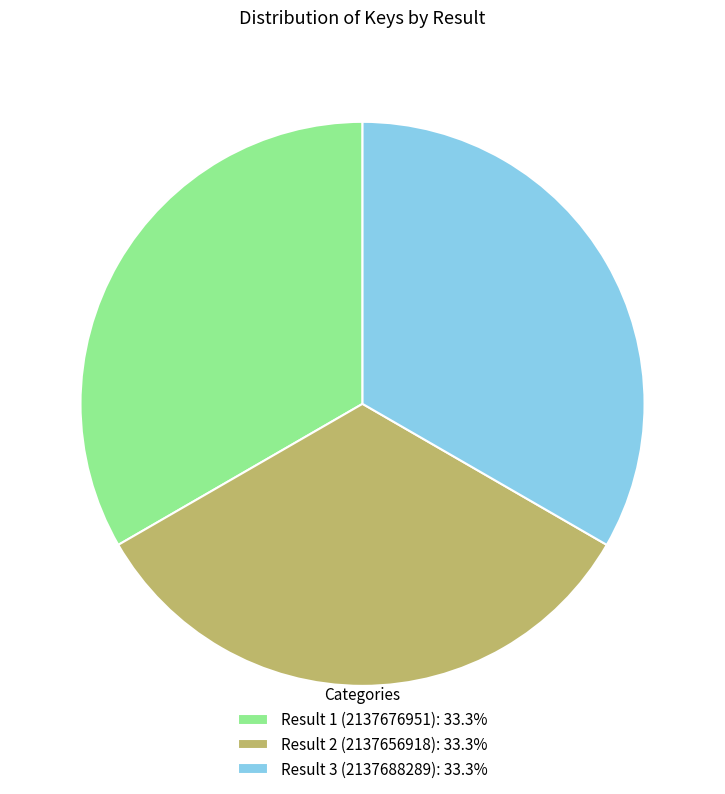

Approximately how many times larger is the value at Result 1 (2137676951): 33.3% compared to Result 3 (2137688289): 33.3%?

1.0